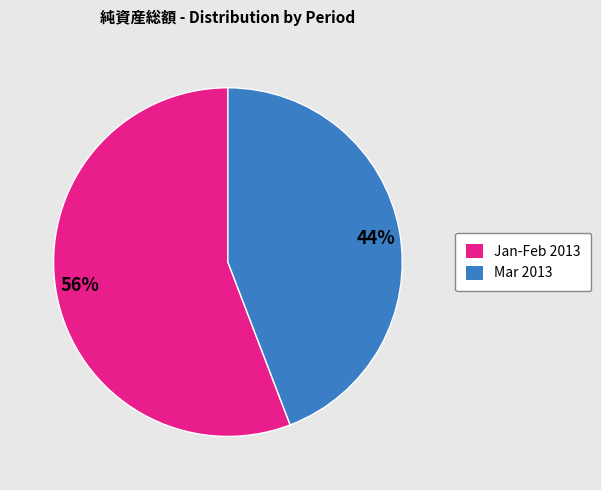

How many slices are in this pie chart?

2